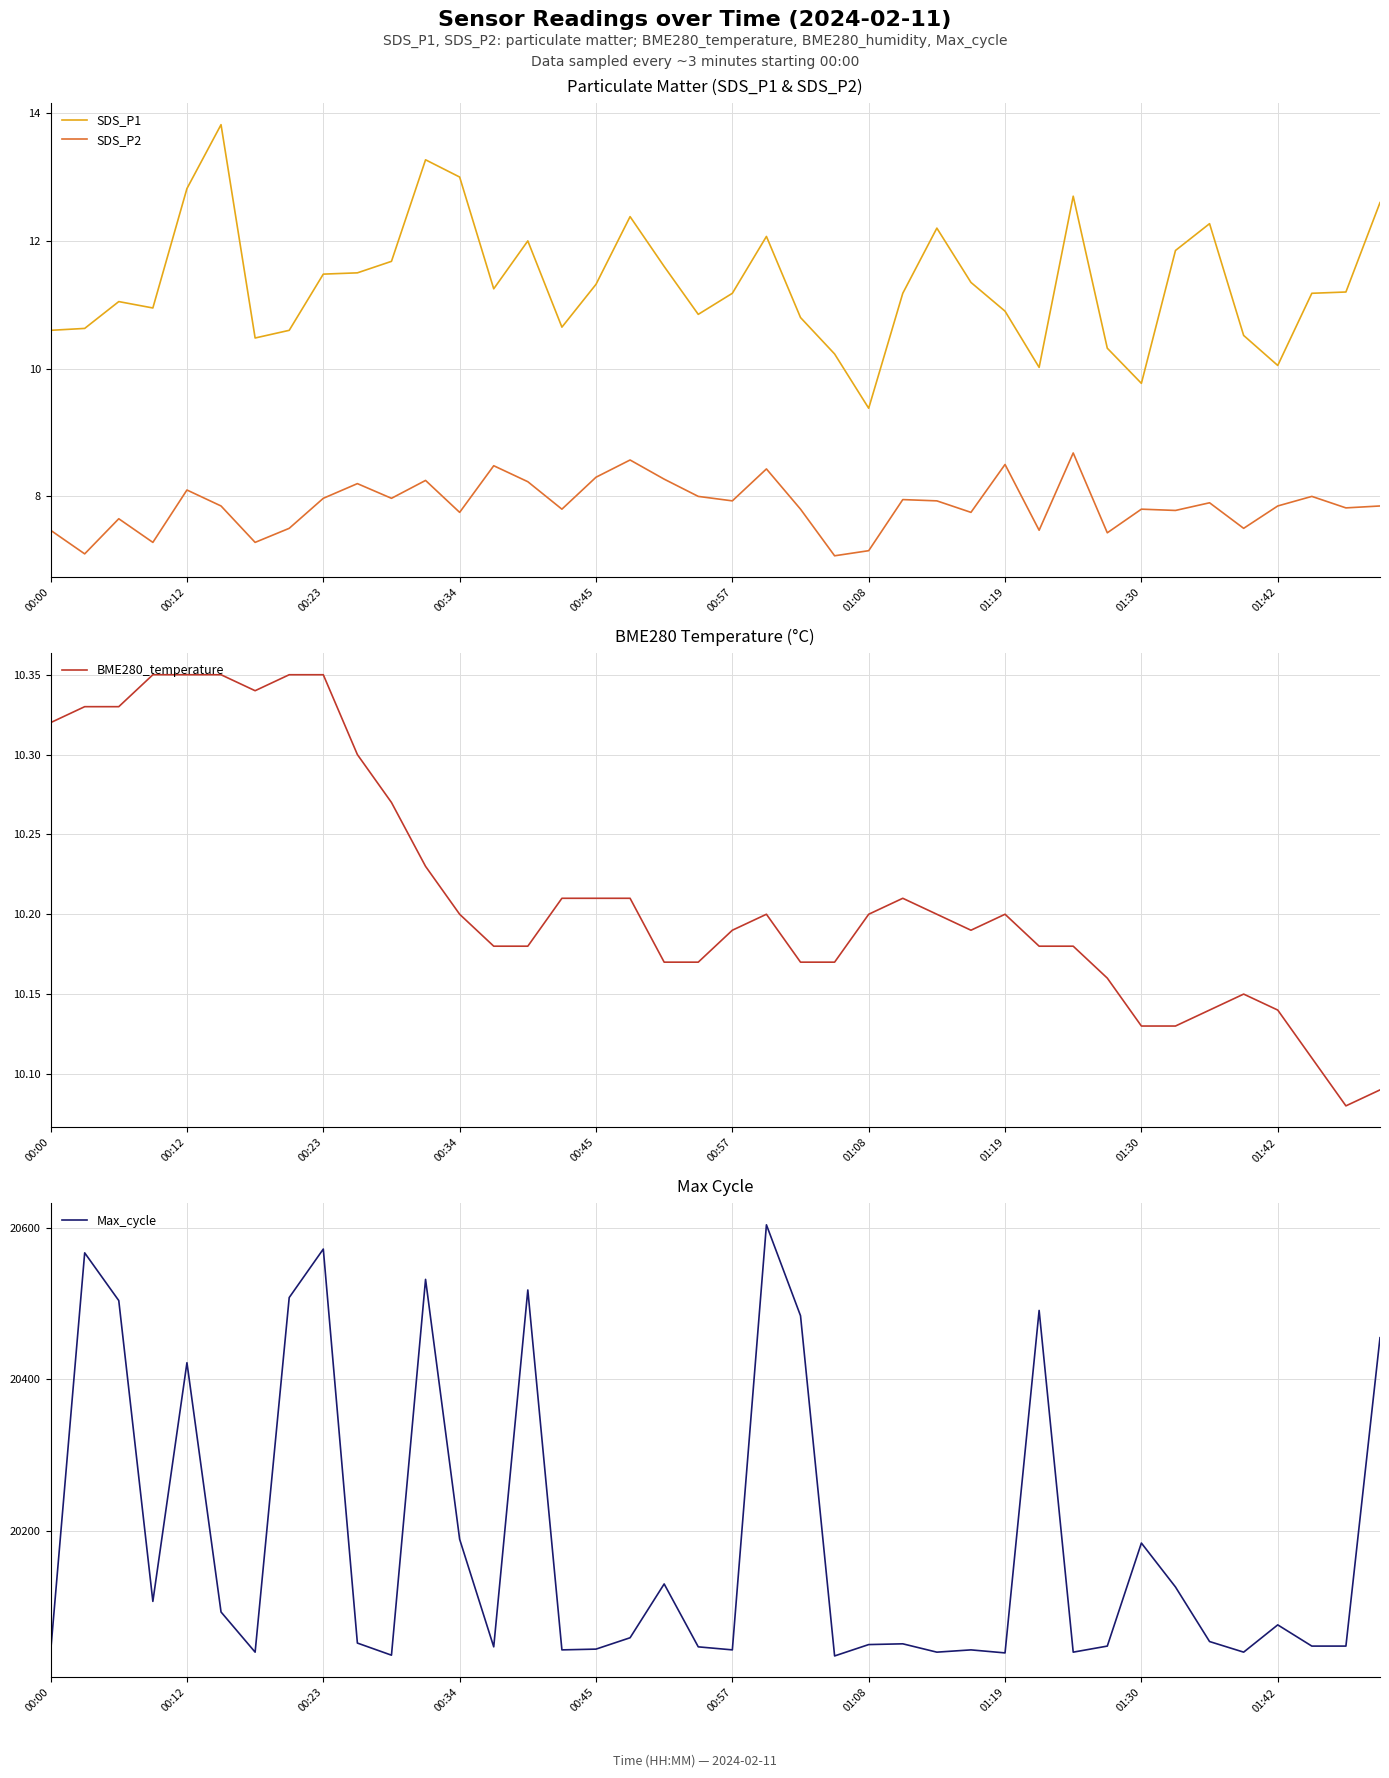

True or false: SDS_P2 and SDS_P1 cross at least once.

False